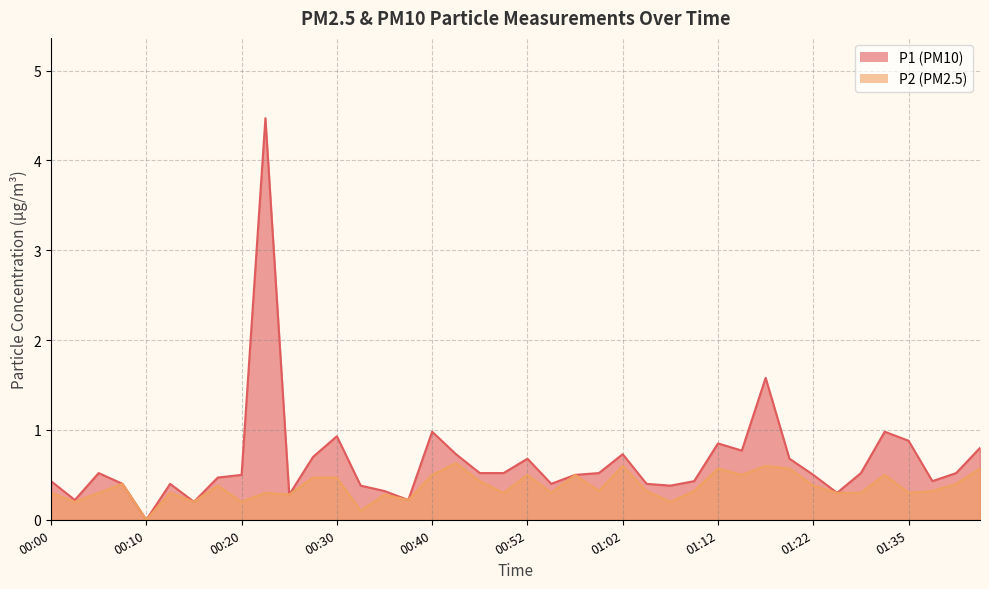

Which series has the largest total across all categories?

P1